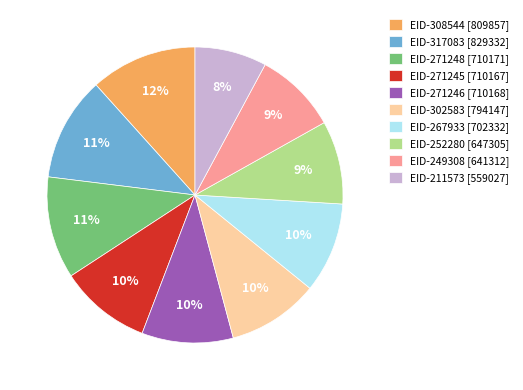

Count the number of slices in the pie.

10